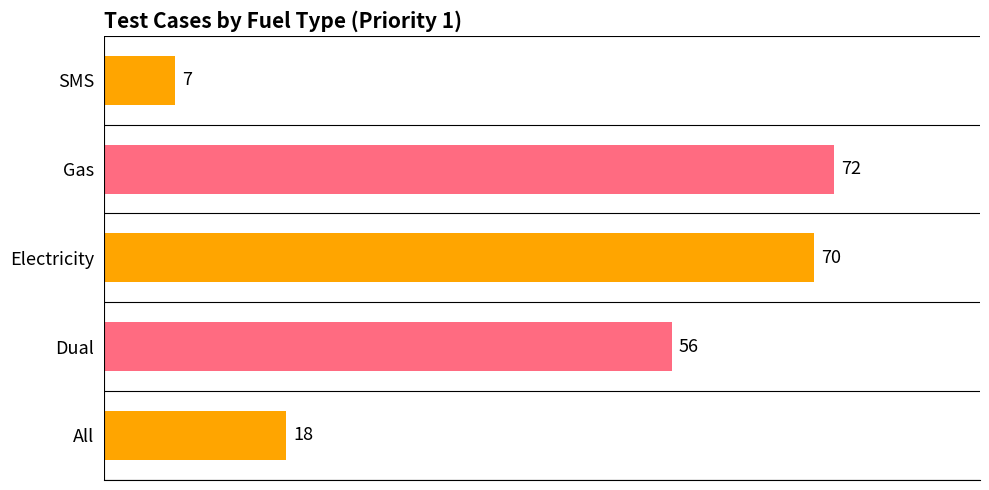

Which category has the highest value across all series?

Gas